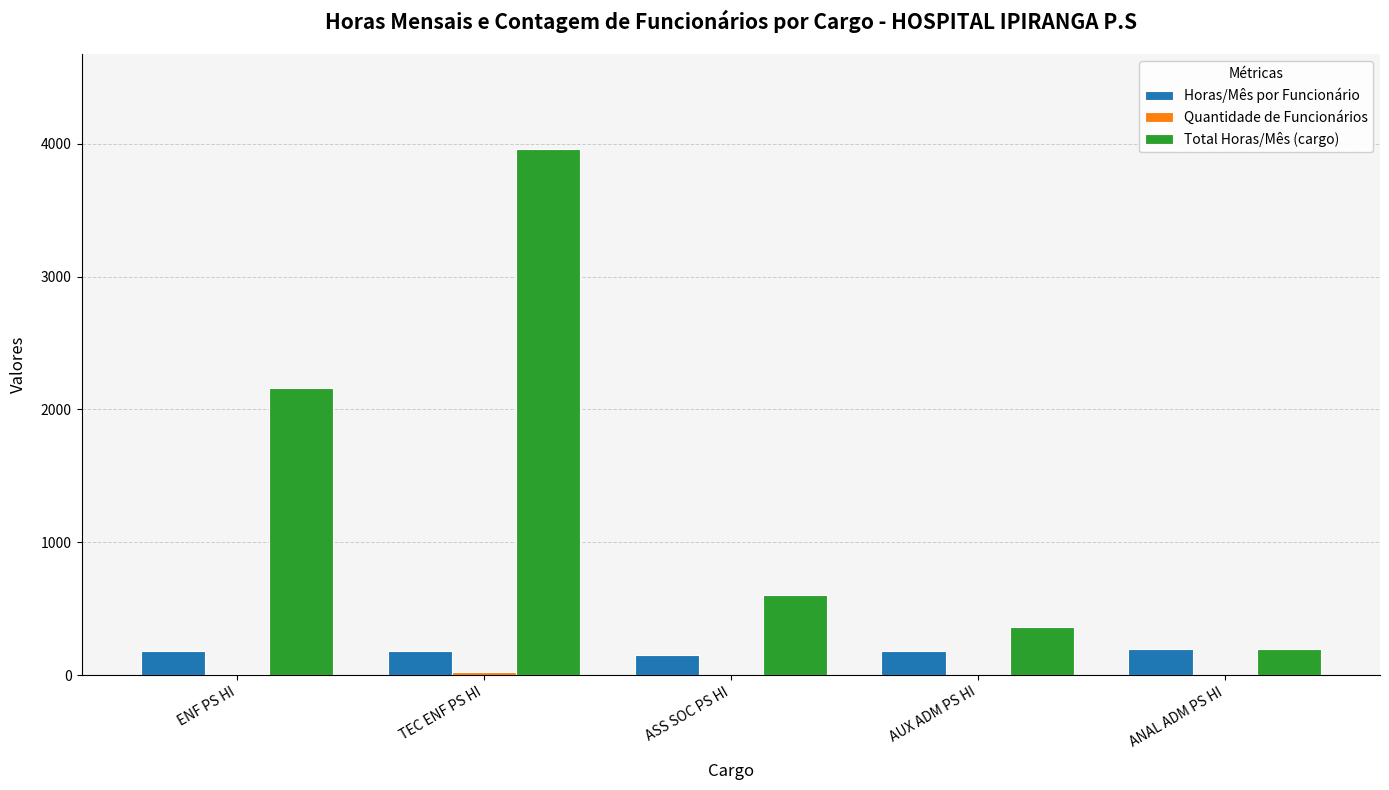

At which label is Total Horas/Mês (cargo) closest to 2080?

ENF PS HI